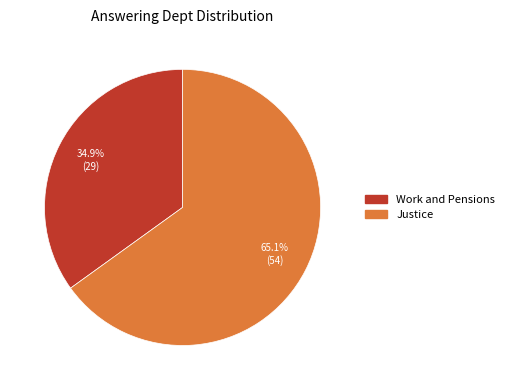

To the nearest percent, what is the average slice percentage?

50%